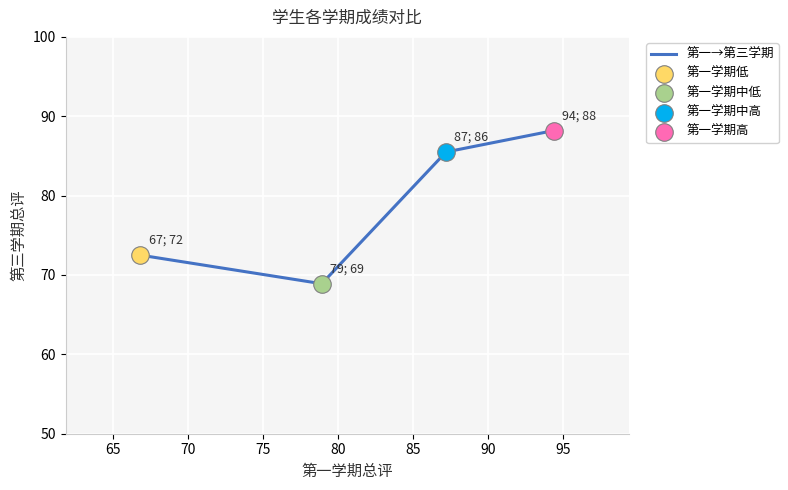

What is the difference between the maximum and minimum values?

19.3